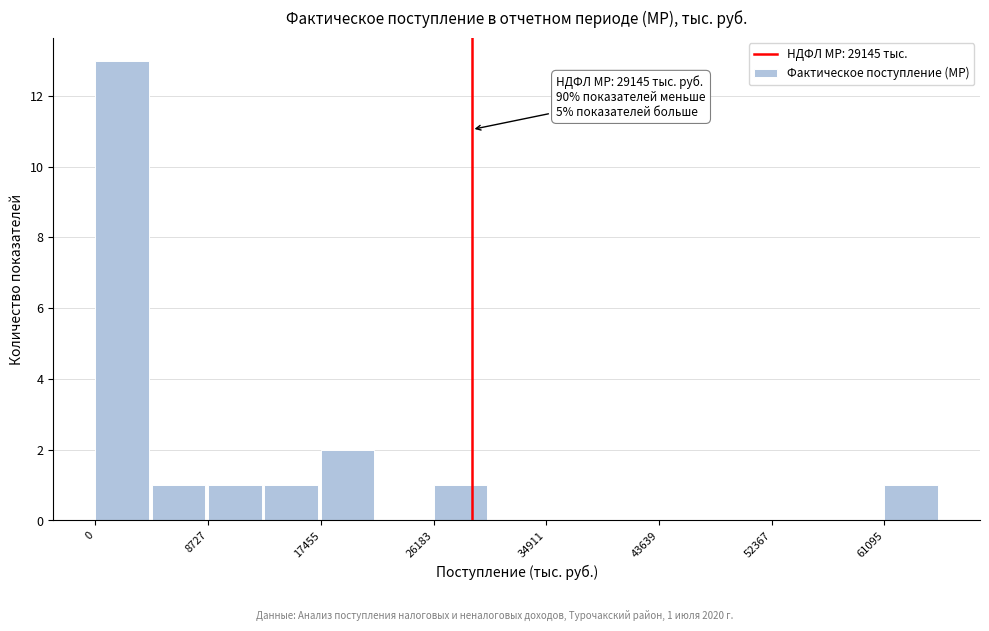

Over which range of the x-axis is the bar tallest?

0 to 4000